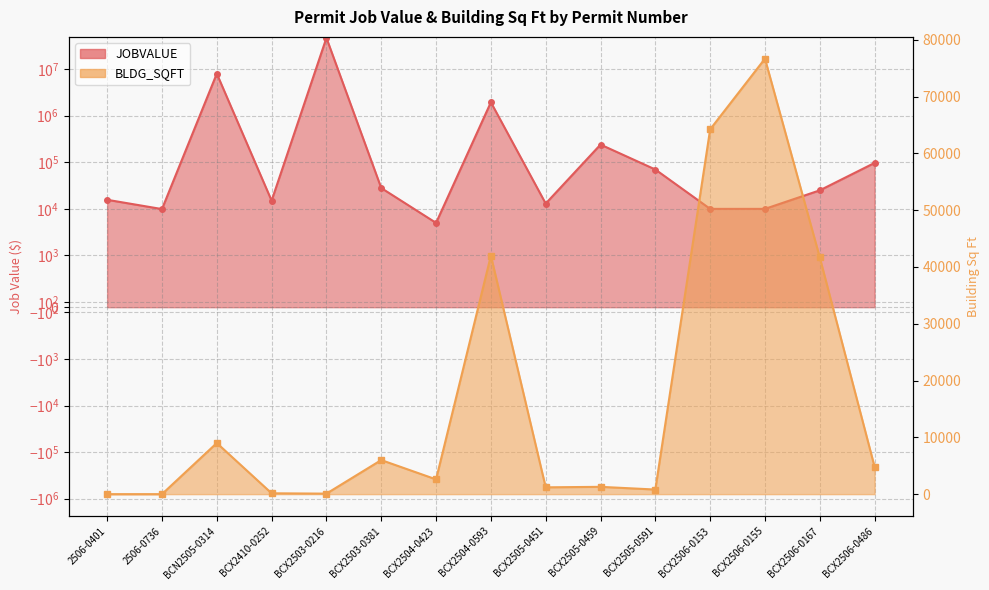

Reading left to right, what are all the values shown in this chart?

JOBVALUE: 15663.5	9900.0	8000000.0	15000.0	46882282.0	28000.0	5000.0	1943066.0	13000.0	240000.0	70000.0	10000.0	10000.0	25000.0	97000.0
BLDG_SQFT: 0.0	0.0	9000.0	150.0	90.0	6000.0	2600.0	41985.0	1200.0	1287.0	809.0	64228.0	76668.0	41671.0	4795.0